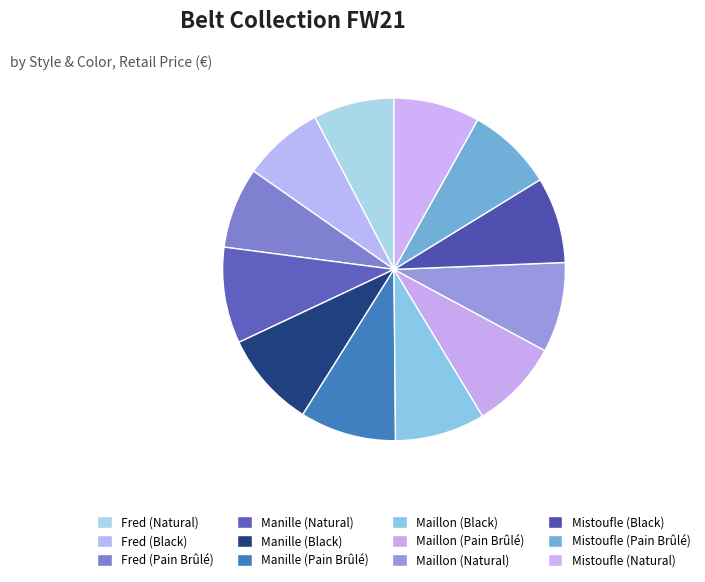

Is it true that Manille (Black) is 1% of the pie?

False